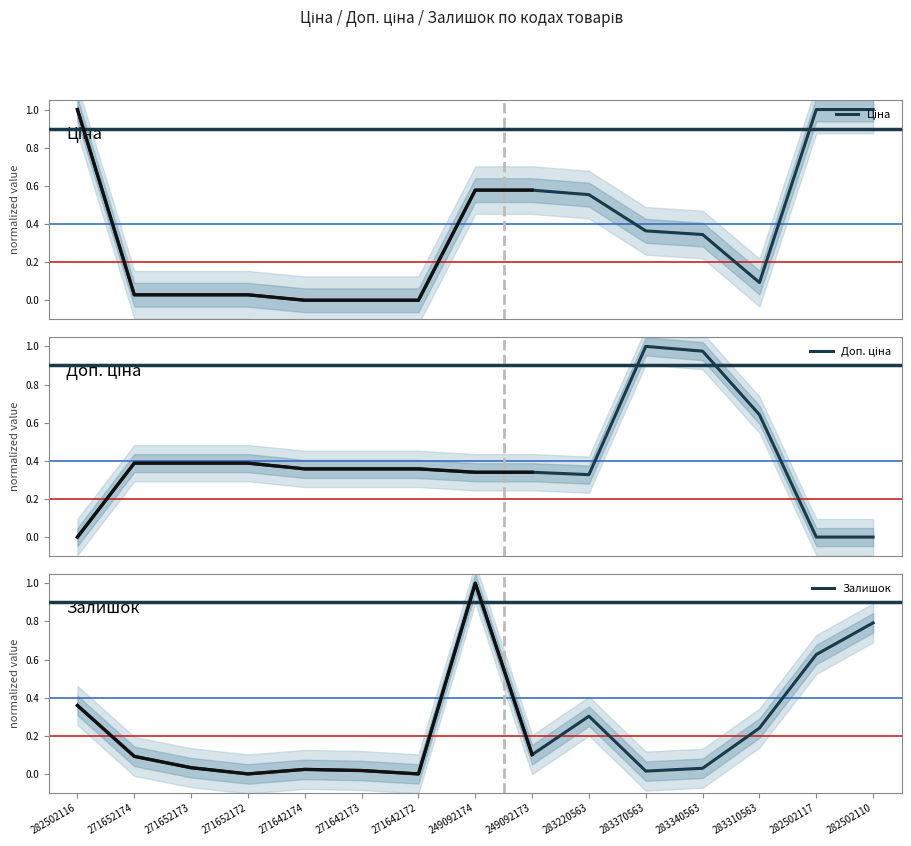

The value of Доп. ціна at 283220563 is 0.5. True or false?

False